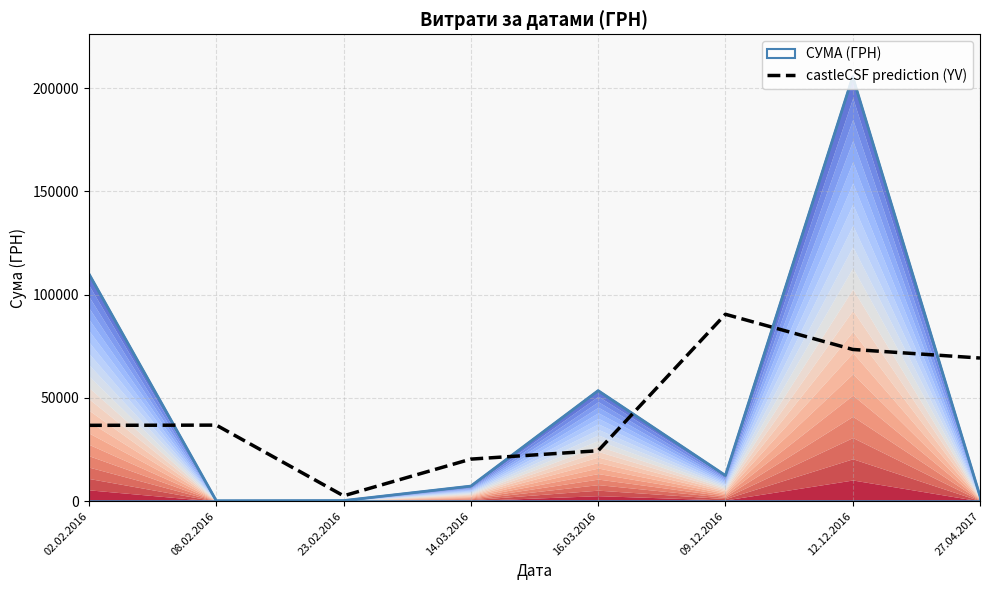

At which category does the data reach its first local peak?

08.02.2016